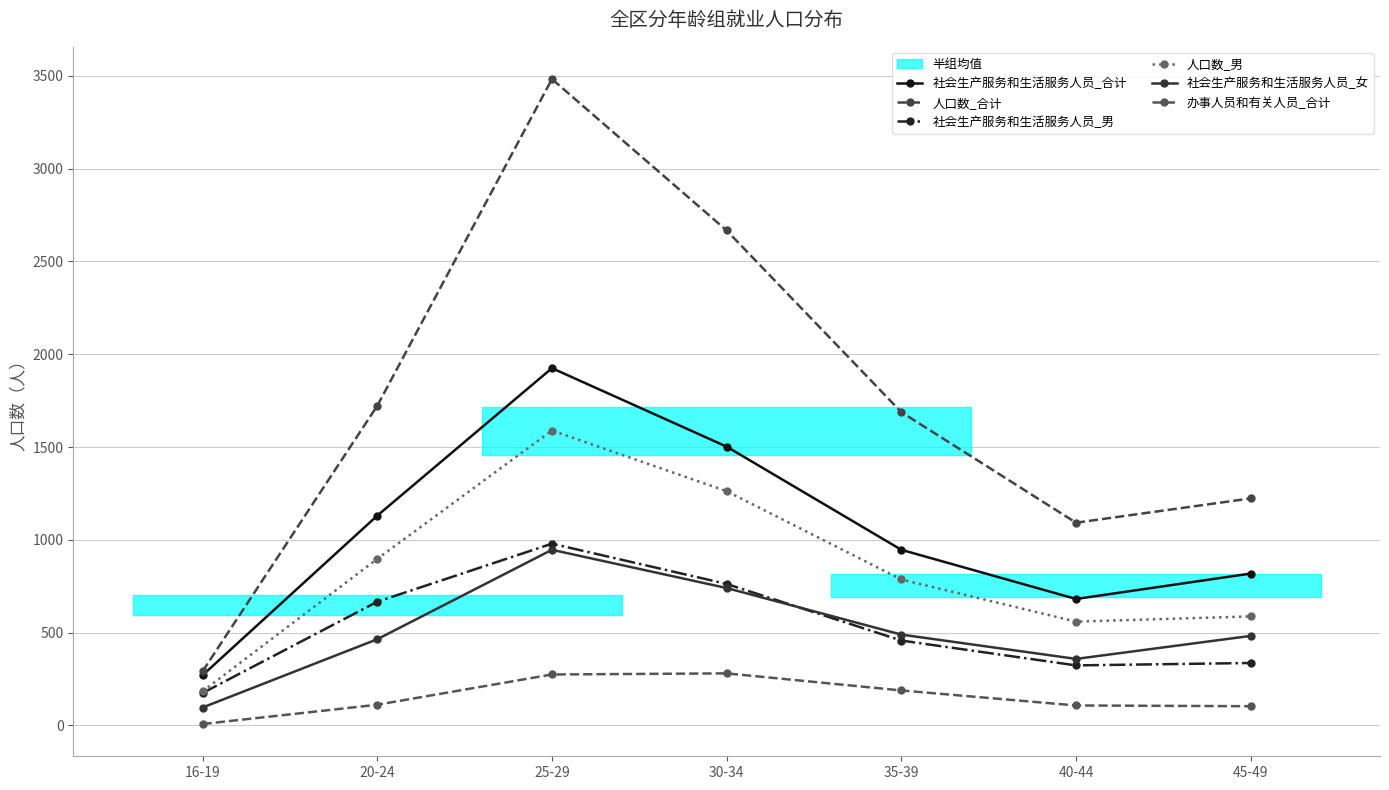

Count the number of categories in the chart.

7